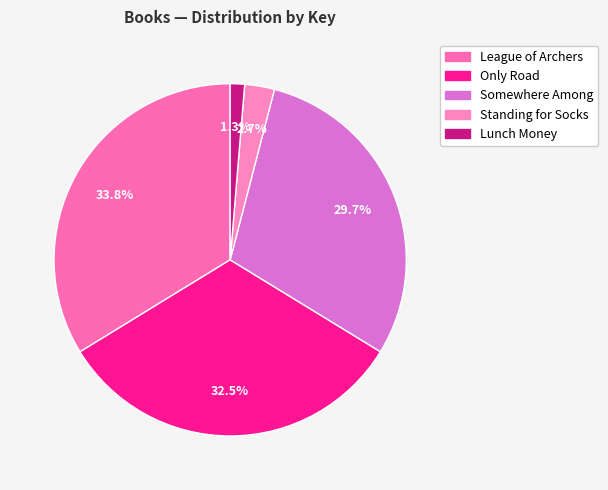

Which category has the biggest portion of the pie?

League of Archers